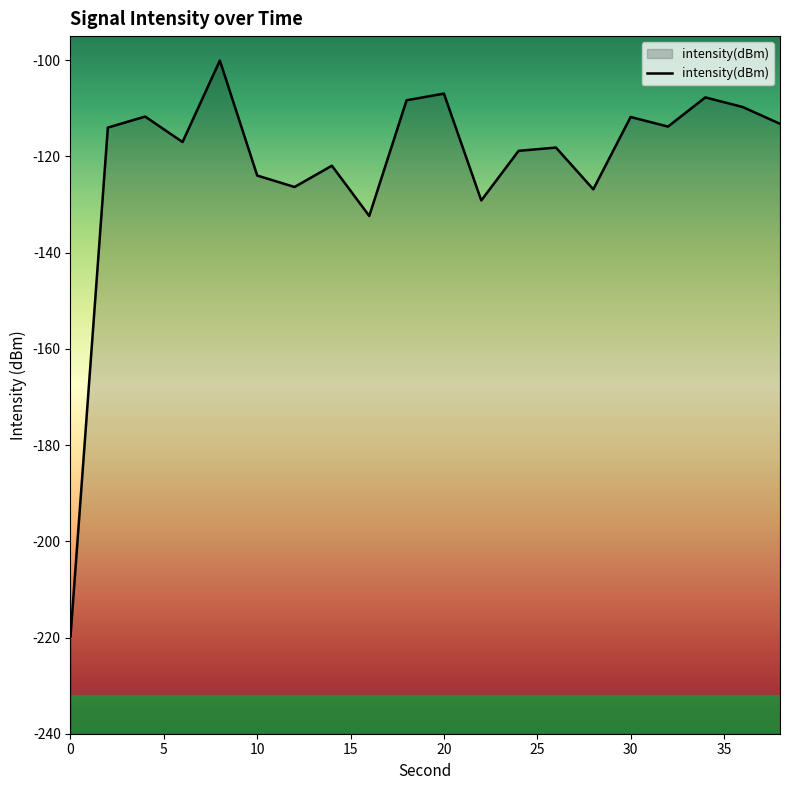

Does the chart display data point markers on the line(s)?

No